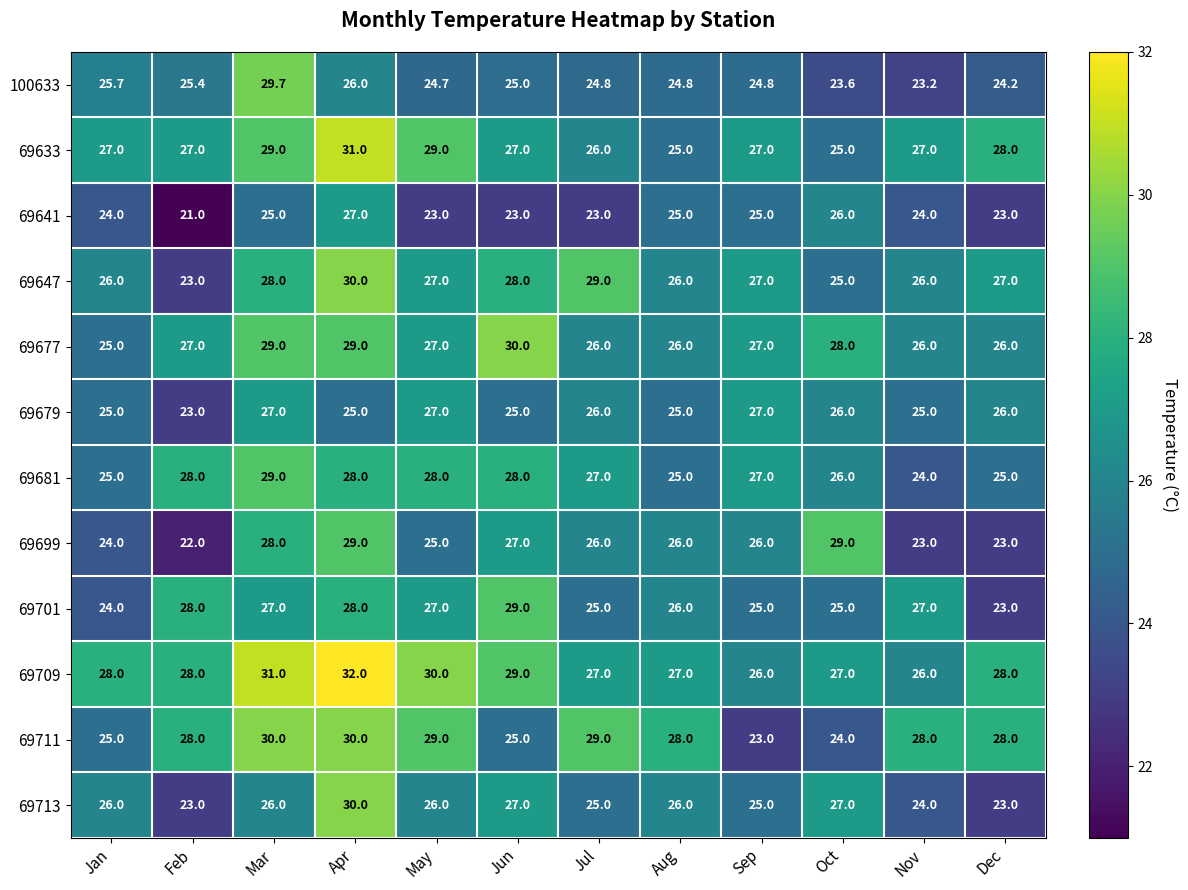

What is the sum of the 69699 values at Jan and Apr?

53.0